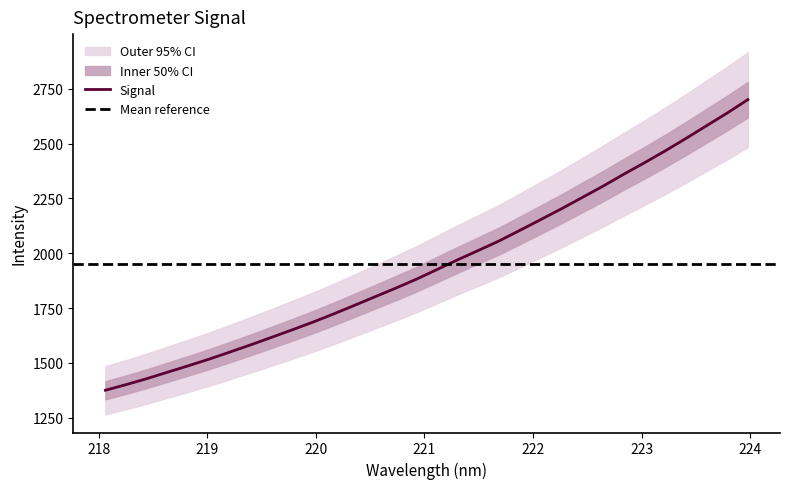

What is the lowest value of the Signal series?

1375.6